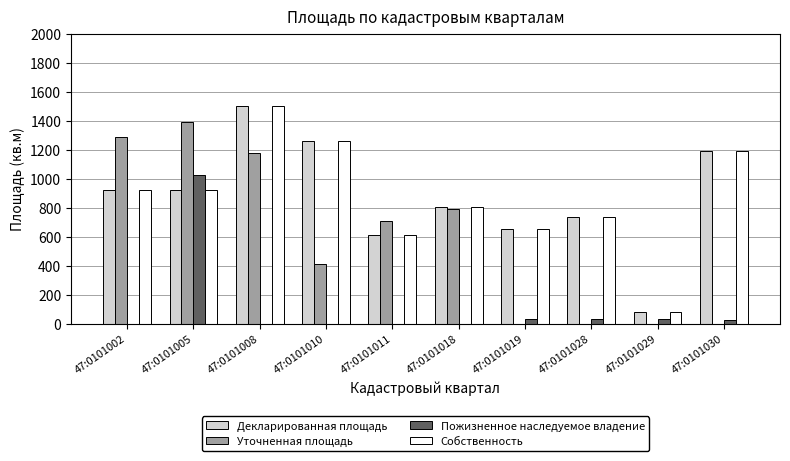

Is it true that Пожизненное наследуемое владение equals 0 at 47:0101010?

True